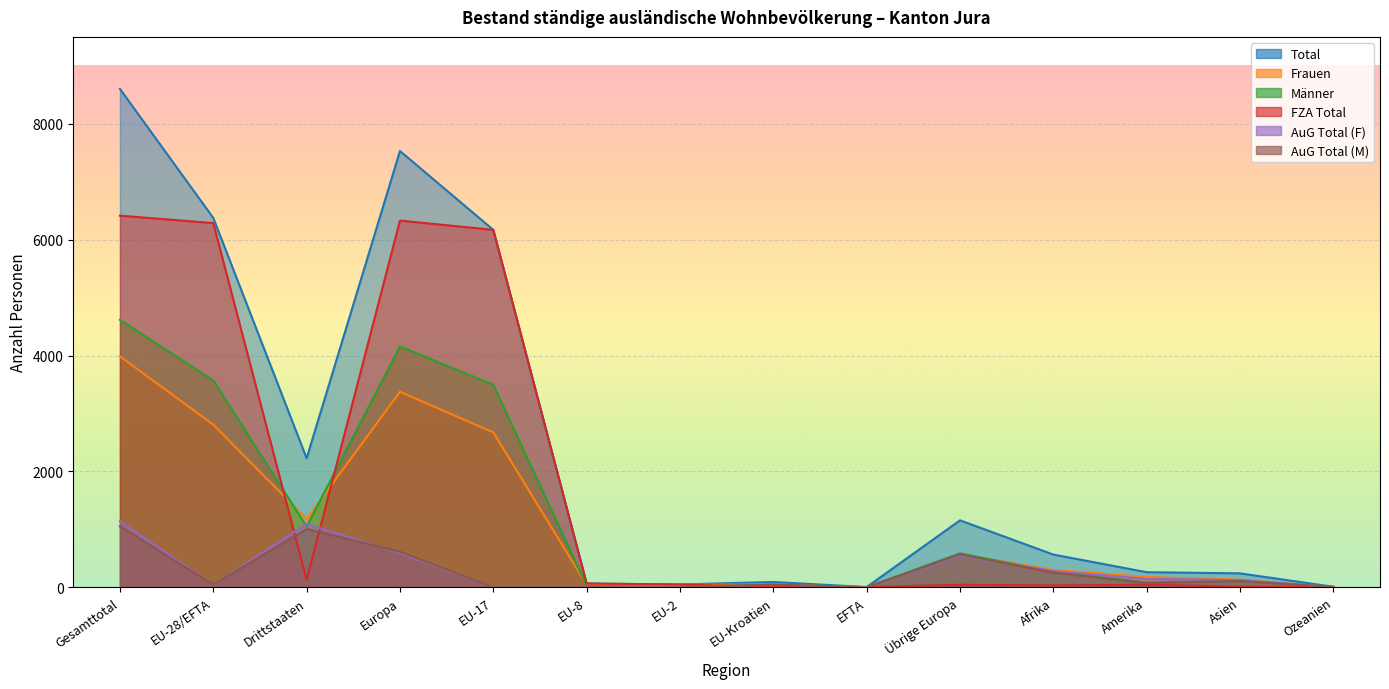

Is it true that FZA Total equals 5 at EFTA?

False